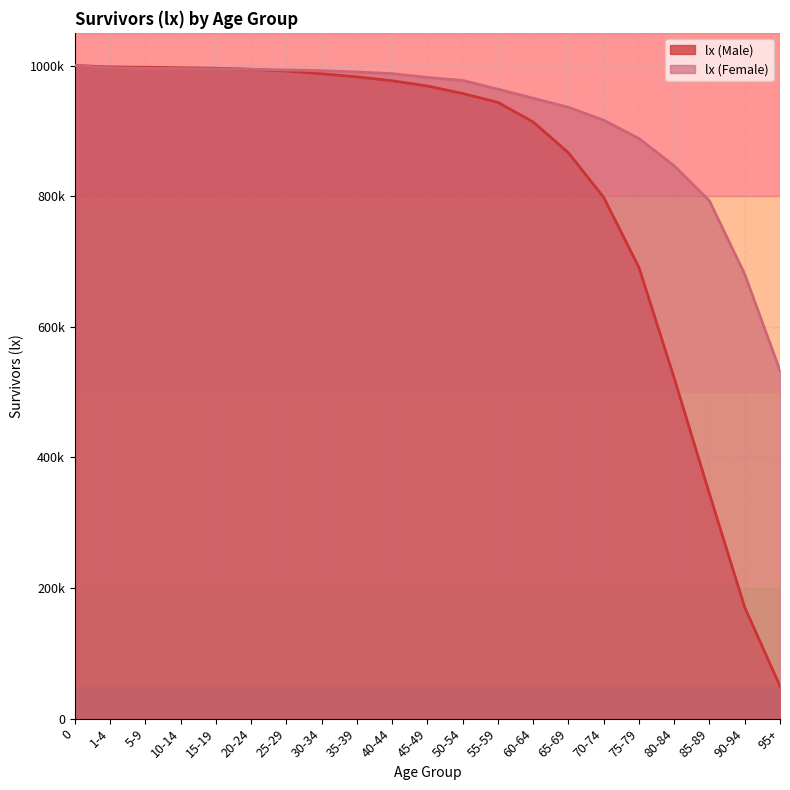

Does the chart display data point markers on the line(s)?

No